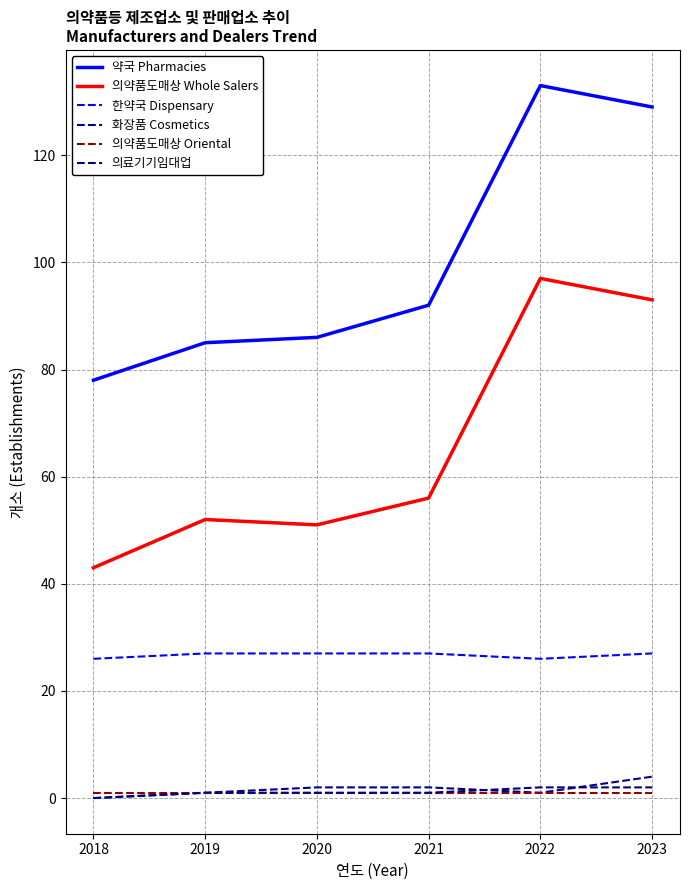

True or false: 의약품도매상 Oriental and 의료기기임대업 intersect in this chart.

False